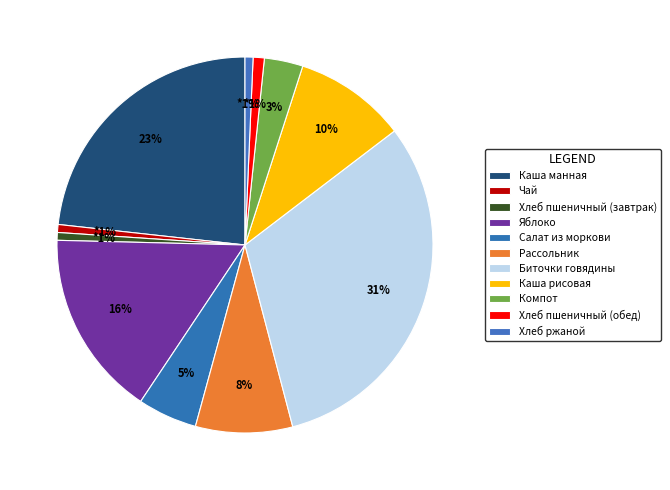

What is the smallest slice in the pie chart?

Хлеб пшеничный (завтрак)